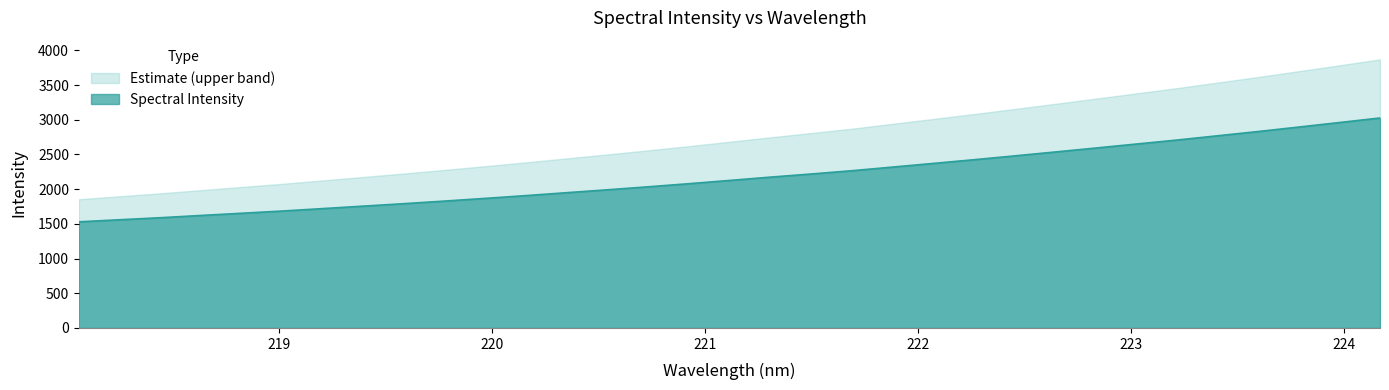

What is the difference between the maximum and minimum values?

1496.4